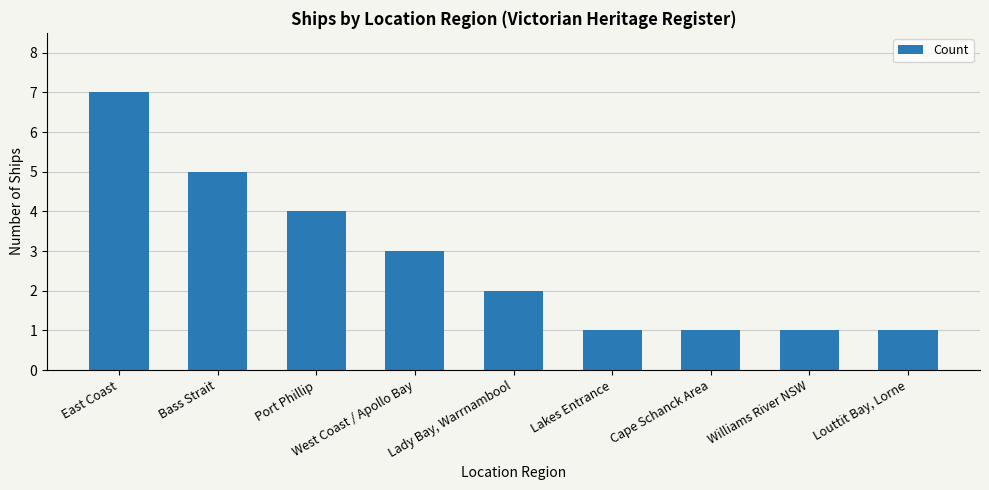

What is the change in value from Port Phillip to Lakes Entrance?

-3